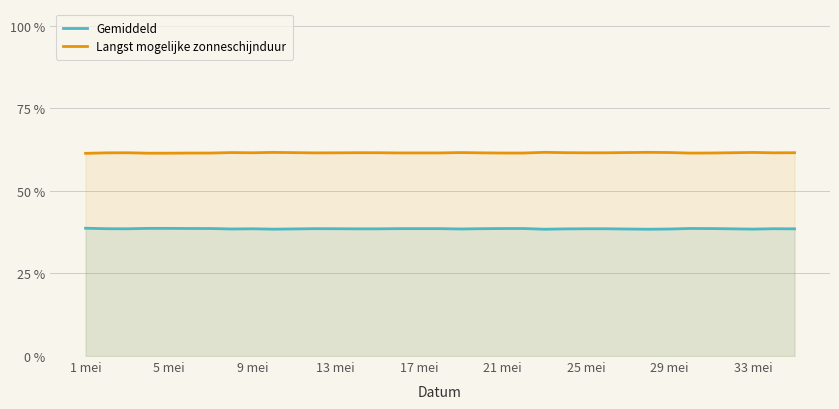

What is the spread (max minus min) of values at 23?

0.2